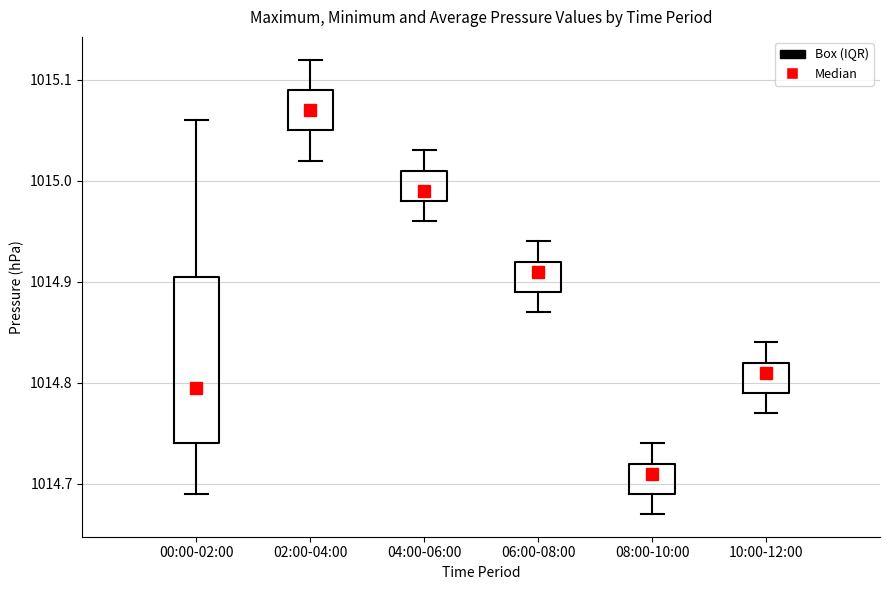

Comparing the boxes themselves (not the whiskers), which one is the tallest?

00:00-02:00